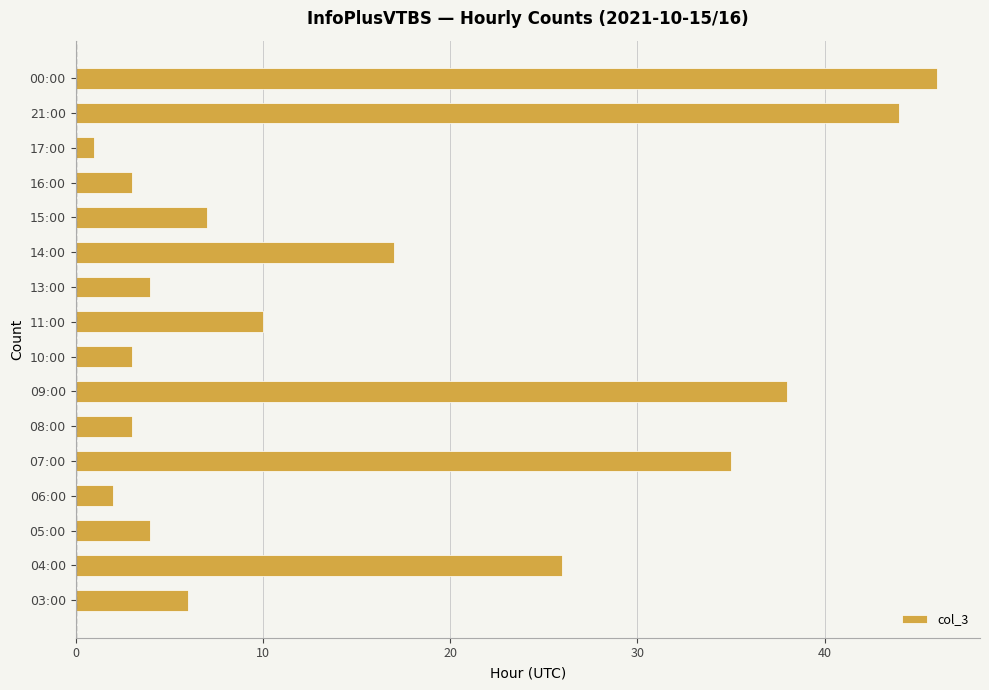

Reading top to bottom, what are all the values shown in this chart?

46	44	1	3	7	17	4	10	3	38	3	35	2	4	26	6